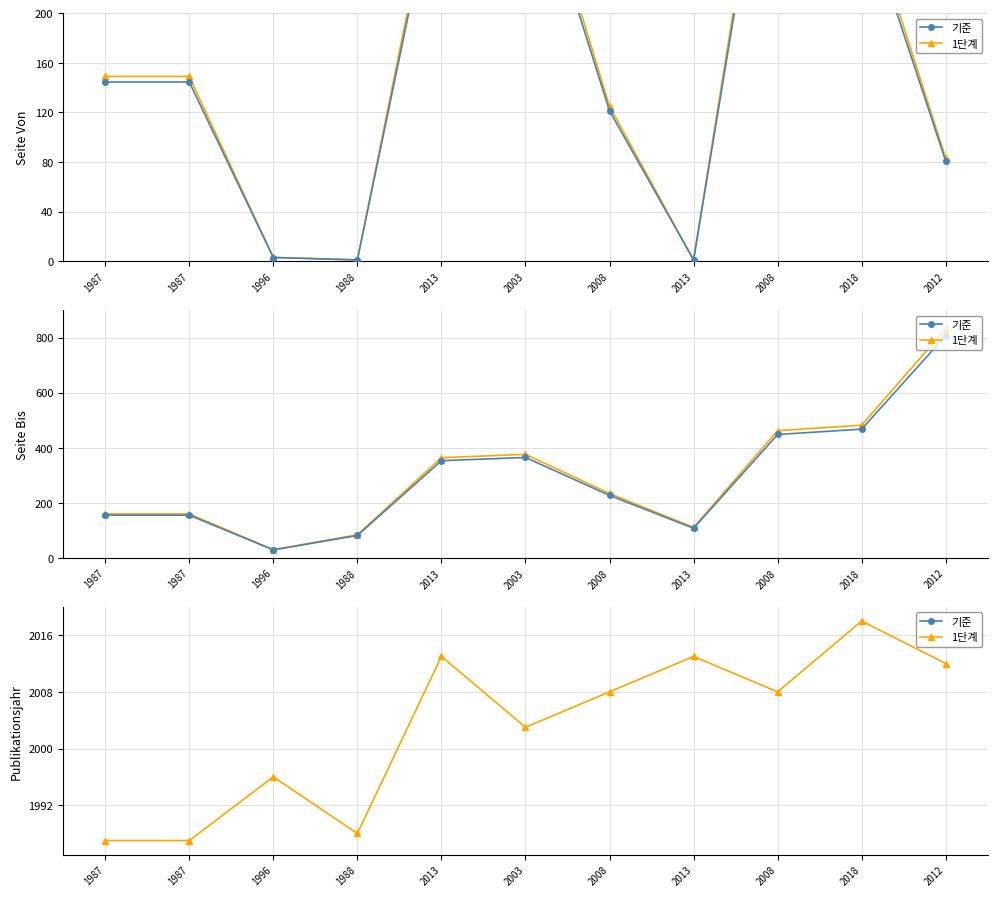

What is the spread (max minus min) of values at 2013?

60.4